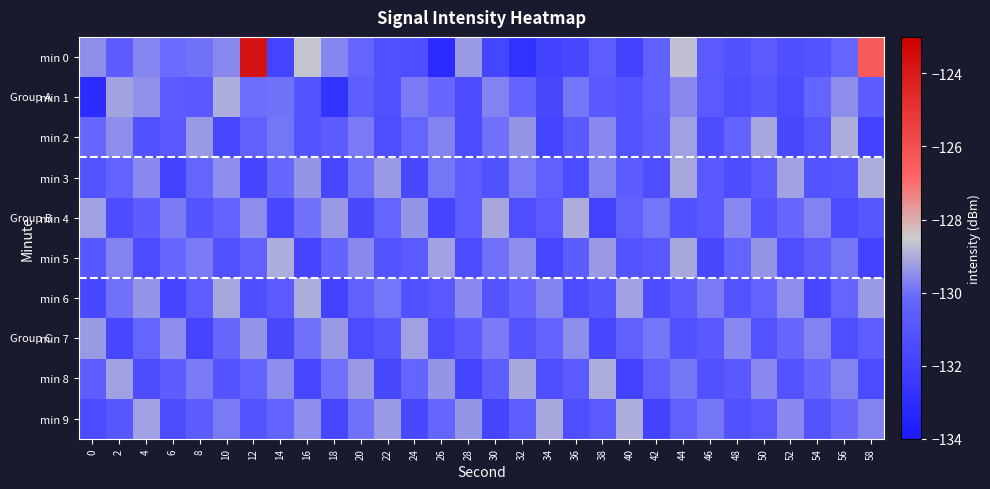

Reading left to right, what are all the values shown in this chart?

min 0: 0=-129.5	2=-130.6	4=-129.7	6=-130.1	8=-129.9	10=-129.6	12=-123.8	14=-131.8	16=-128.6	18=-129.6	20=-130.2	22=-131.2	24=-131.3	26=-133.1	28=-129.3	30=-131.7	32=-132.7	34=-132.0	36=-131.6	38=-130.5	40=-131.9	42=-130.4	44=-128.7	46=-130.7	48=-131.1	50=-130.6	52=-131.3	54=-131.1	56=-130.1	58=-126.4
min 1: 0=-133.0	2=-129.2	4=-129.5	6=-130.7	8=-130.8	10=-129.0	12=-130.0	14=-129.9	16=-131.0	18=-132.7	20=-130.5	22=-131.2	24=-129.8	26=-130.1	28=-131.4	30=-129.7	32=-130.3	34=-131.6	36=-129.9	38=-130.8	40=-131.1	42=-130.4	44=-129.6	46=-130.7	48=-131.3	50=-130.9	52=-131.5	54=-130.2	56=-129.5	58=-130.6
min 2: 0=-130.1	2=-129.5	4=-131.2	6=-130.8	8=-129.3	10=-131.7	12=-130.4	14=-129.9	16=-131.0	18=-130.6	20=-129.8	22=-131.3	24=-130.2	26=-129.7	28=-131.5	30=-130.0	32=-129.4	34=-131.8	36=-130.7	38=-129.6	40=-131.1	42=-130.5	44=-129.2	46=-131.4	48=-130.3	50=-129.1	52=-131.6	54=-130.9	56=-129.0	58=-131.9
min 3: 0=-131.0	2=-130.3	4=-129.6	6=-131.9	8=-130.2	10=-129.5	12=-131.8	14=-130.1	16=-129.4	18=-131.7	20=-130.0	22=-129.3	24=-131.6	26=-129.9	28=-130.5	30=-131.2	32=-129.8	34=-130.4	36=-131.5	38=-129.7	40=-130.6	42=-131.3	44=-129.1	46=-130.8	48=-131.4	50=-130.7	52=-129.2	54=-131.1	56=-130.9	58=-129.0
min 4: 0=-129.2	2=-131.4	4=-130.6	6=-129.8	8=-131.1	10=-130.3	12=-129.5	14=-131.7	16=-130.0	18=-129.3	20=-131.6	22=-130.2	24=-129.4	26=-131.8	28=-130.5	30=-129.1	32=-131.3	34=-130.7	36=-129.0	38=-131.9	40=-130.4	42=-129.9	44=-131.2	46=-130.8	48=-129.6	50=-131.0	52=-130.1	54=-129.7	56=-131.5	58=-130.9
min 5: 0=-130.9	2=-129.7	4=-131.5	6=-130.1	8=-129.8	10=-131.2	12=-130.4	14=-129.0	16=-131.8	18=-130.3	20=-129.6	22=-131.1	24=-130.7	26=-129.2	28=-131.4	30=-130.0	32=-129.5	34=-131.7	36=-130.6	38=-129.3	40=-131.0	42=-130.8	44=-129.1	46=-131.6	48=-130.2	50=-129.4	52=-131.3	54=-130.5	56=-129.9	58=-131.9
min 6: 0=-131.6	2=-130.0	4=-129.4	6=-131.8	8=-130.5	10=-129.1	12=-131.3	14=-130.7	16=-129.0	18=-131.9	20=-130.4	22=-129.9	24=-131.2	26=-130.8	28=-129.6	30=-131.0	32=-130.1	34=-129.7	36=-131.5	38=-130.9	40=-129.2	42=-131.4	44=-130.6	46=-129.8	48=-131.1	50=-130.3	52=-129.5	54=-131.7	56=-130.2	58=-129.3
min 7: 0=-129.3	2=-131.7	4=-130.2	6=-129.5	8=-131.8	10=-130.1	12=-129.4	14=-131.6	16=-130.0	18=-129.3	20=-131.5	22=-130.9	24=-129.2	26=-131.4	28=-130.6	30=-129.8	32=-131.1	34=-130.3	36=-129.5	38=-131.7	40=-130.4	42=-129.9	44=-131.2	46=-130.8	48=-129.6	50=-131.0	52=-130.1	54=-129.7	56=-131.3	58=-130.5
min 8: 0=-130.5	2=-129.2	4=-131.4	6=-130.6	8=-129.8	10=-131.1	12=-130.3	14=-129.5	16=-131.7	18=-130.0	20=-129.3	22=-131.6	24=-130.2	26=-129.4	28=-131.8	30=-130.5	32=-129.1	34=-131.3	36=-130.7	38=-129.0	40=-131.9	42=-130.4	44=-129.9	46=-131.2	48=-130.8	50=-129.6	52=-131.0	54=-130.1	56=-129.7	58=-131.5
min 9: 0=-131.5	2=-130.9	4=-129.2	6=-131.4	8=-130.6	10=-129.8	12=-131.1	14=-130.3	16=-129.5	18=-131.7	20=-130.0	22=-129.3	24=-131.6	26=-130.2	28=-129.4	30=-131.8	32=-130.5	34=-129.1	36=-131.3	38=-130.7	40=-129.0	42=-131.9	44=-130.4	46=-129.9	48=-131.2	50=-130.8	52=-129.6	54=-131.0	56=-130.1	58=-129.7